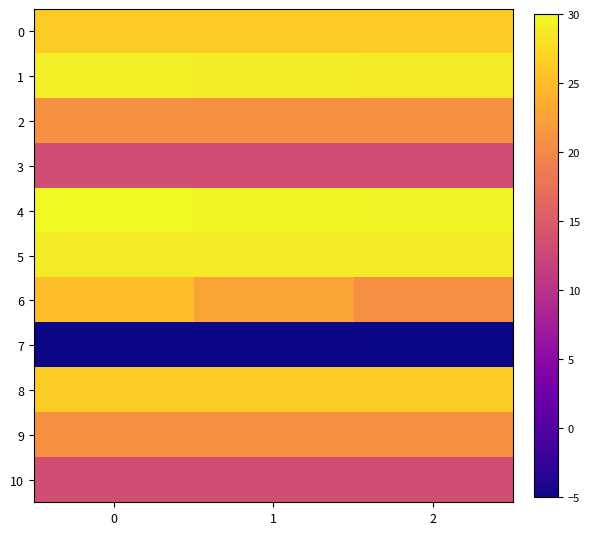

Reading left to right, transcribe all the data shown in this chart.

0: 0=26.4	1=26.4	2=26.4
1: 0=29.3	1=29.0	2=28.9
2: 0=20.9	1=20.9	2=20.9
3: 0=13.3	1=13.3	2=13.3
4: 0=30.0	1=29.8	2=29.7
5: 0=28.9	1=28.8	2=28.8
6: 0=25.2	1=22.9	2=20.8
7: 0=-5.0	1=-5.0	2=-5.0
8: 0=26.4	1=26.4	2=26.4
9: 0=20.9	1=20.9	2=20.9
10: 0=13.3	1=13.3	2=13.3